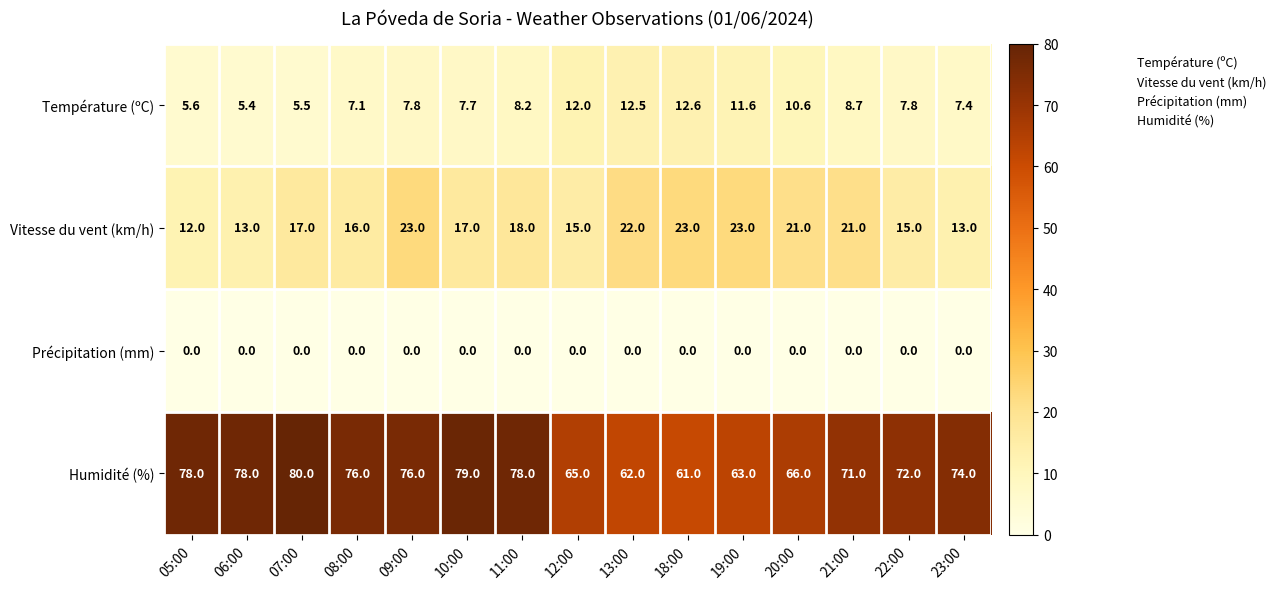

What is the difference between the Humidité (%) values at 18:00 and 09:00?

15.0